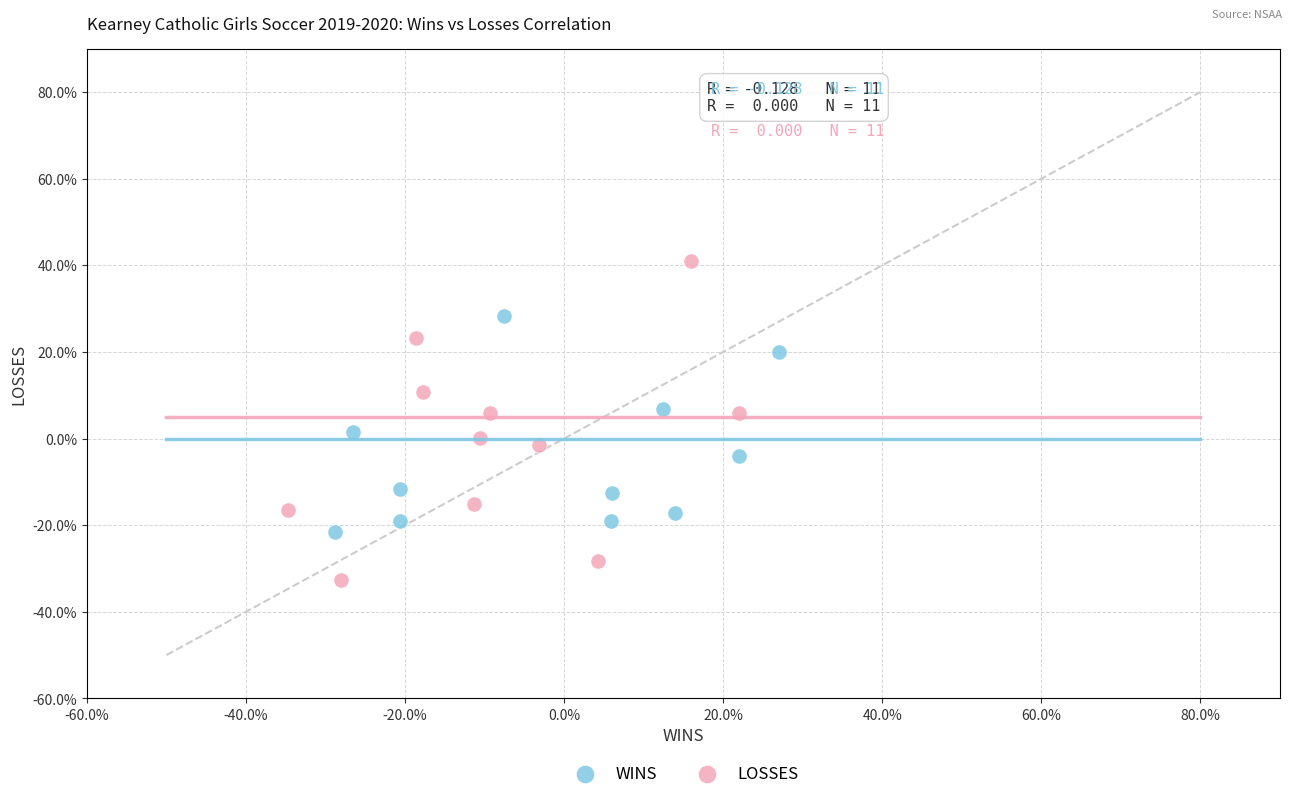

What are all the series names shown in the legend?

WINS, LOSSES